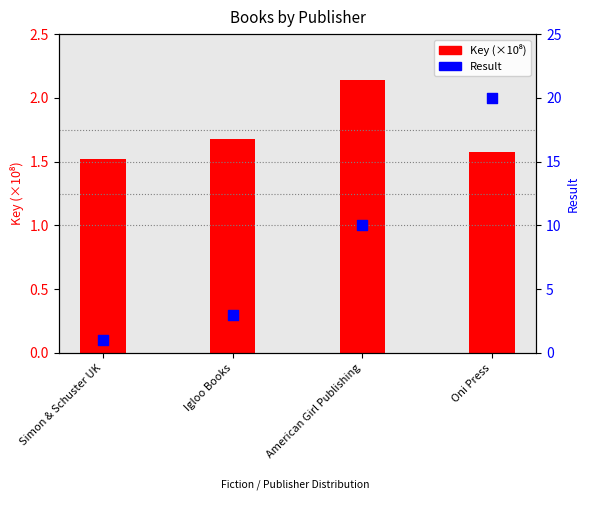

What is the total value across all series at Oni Press?

21.6